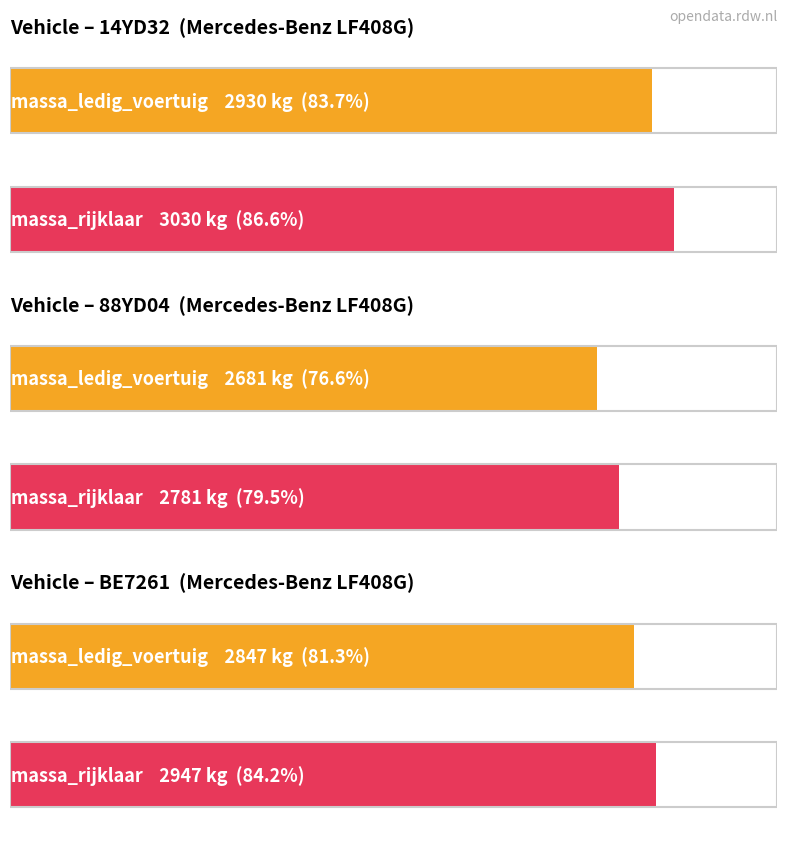

What value does the massa_ledig_voertuig series have at 14YD32?

2930